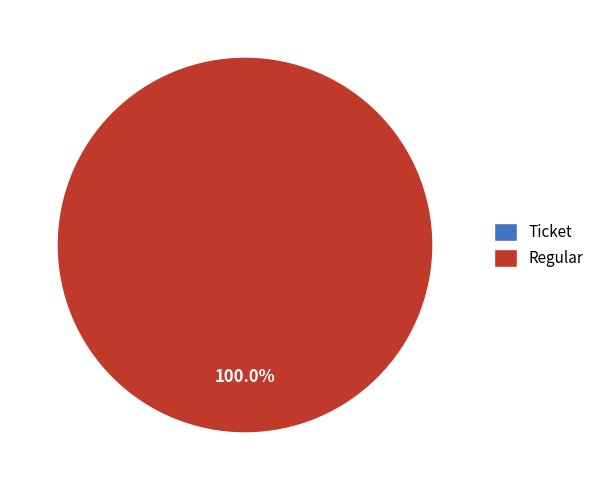

How many slices are in this pie chart?

2